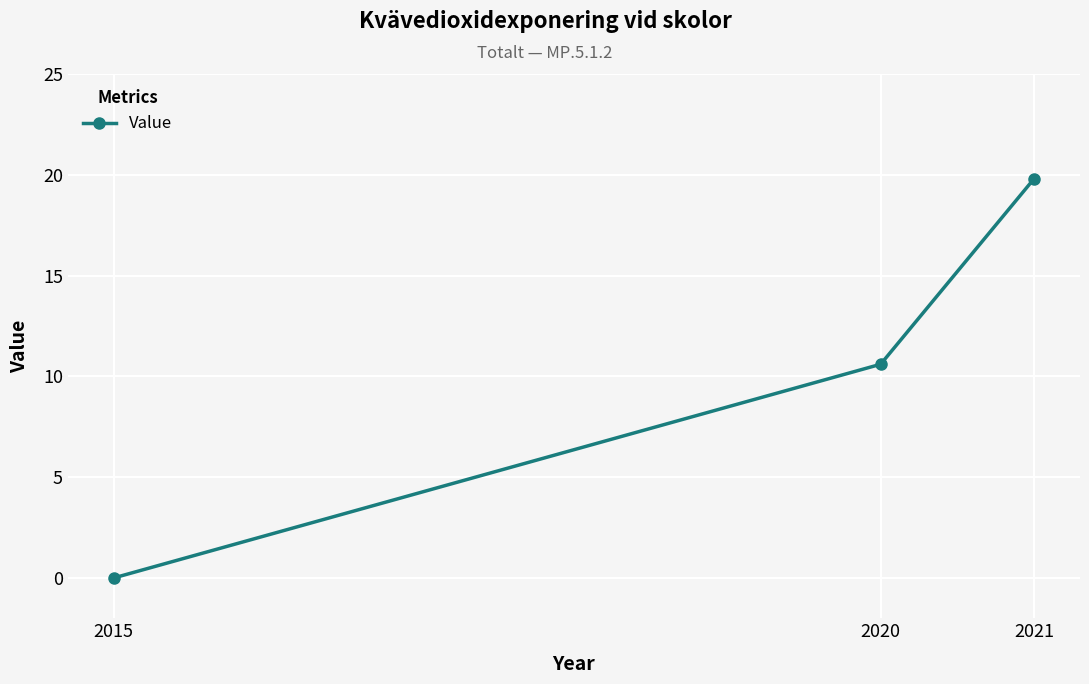

What is the value of the 3rd point from the left?

19.8